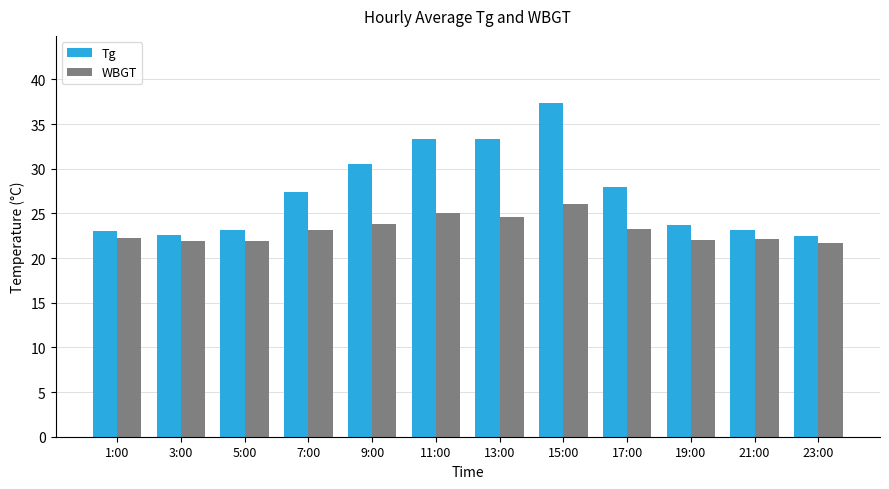

What are all the series names shown in the legend?

Tg, WBGT